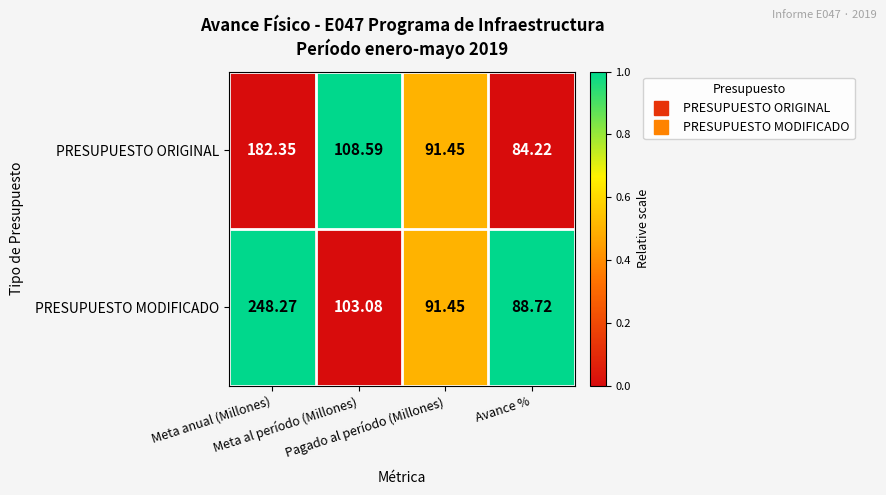

Which series has the largest total across all categories?

PRESUPUESTO MODIFICADO